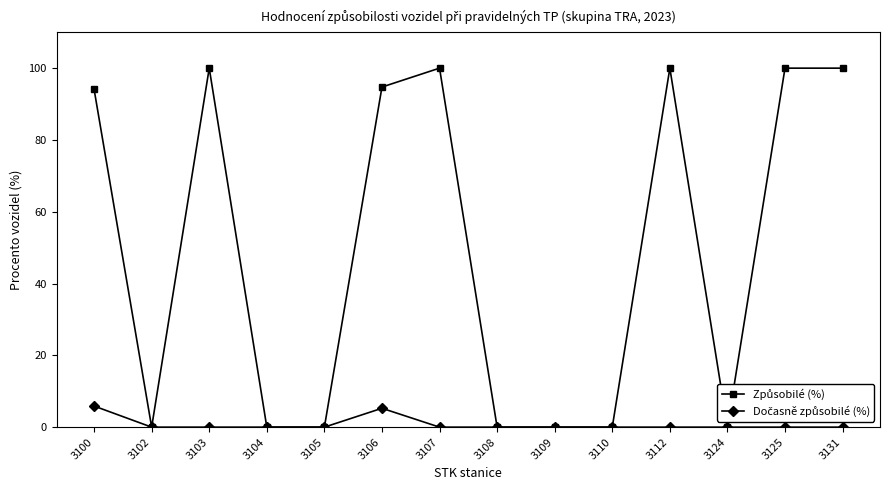

What is the total value across all series at 3103?

100.0